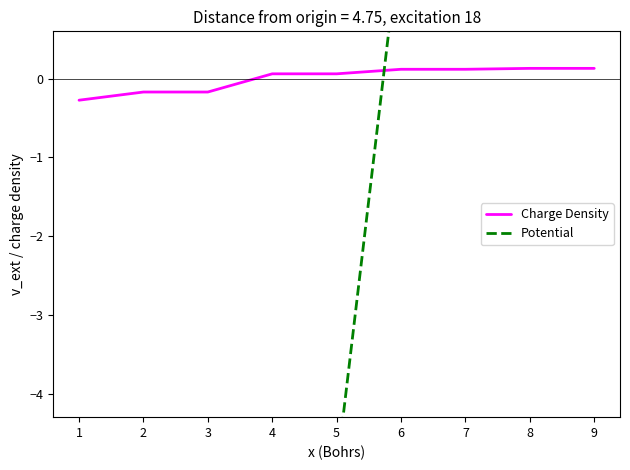

At how many categories does at least one series exceed -2?

9